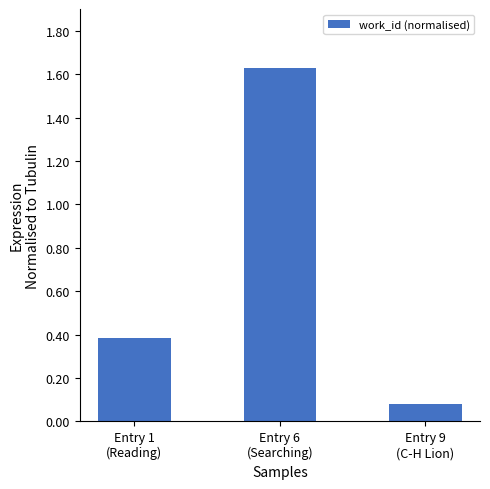

What is the label of the 1st bar from the left?

Entry 1
(Reading)